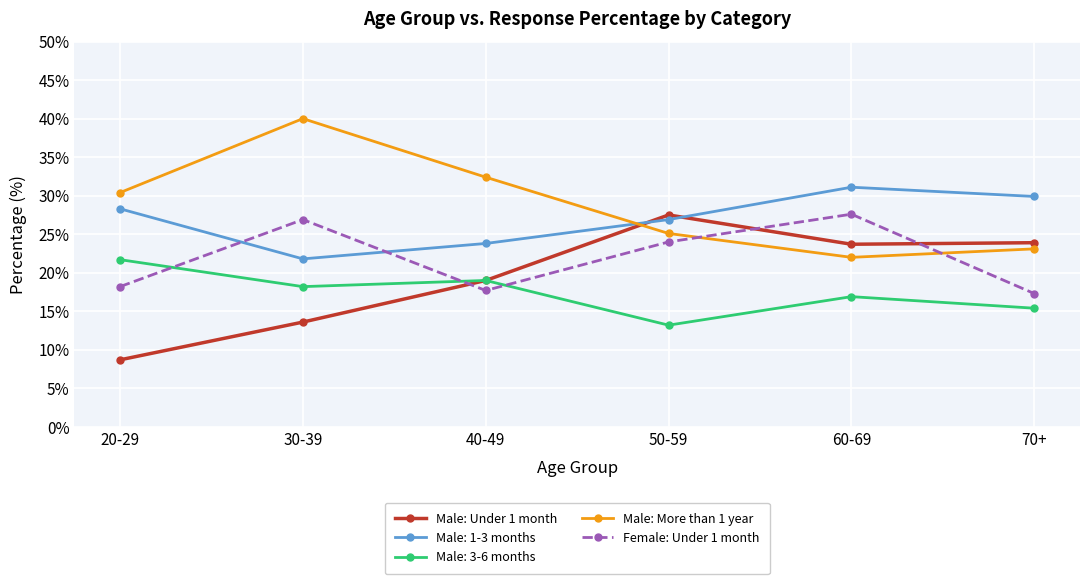

What is the label of the 4th point from the right?

40-49